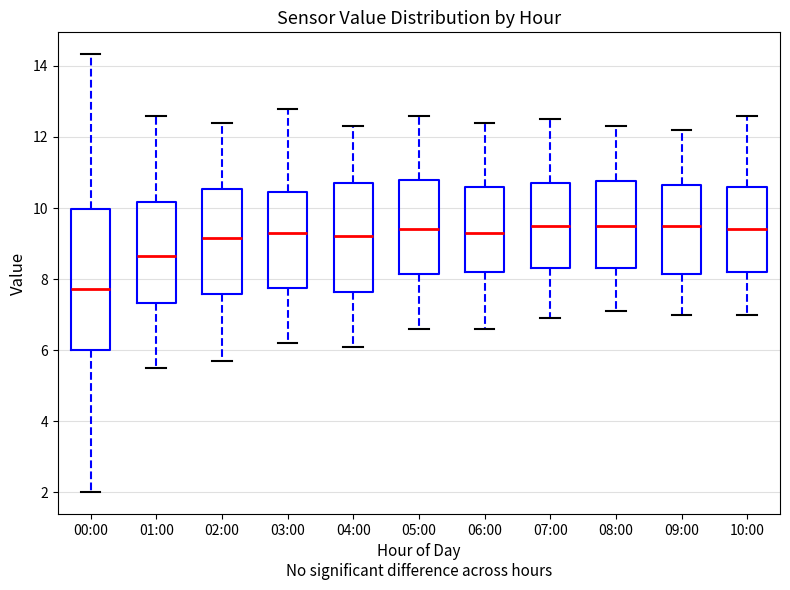

Reading left to right, transcribe this box plot: for each box, give where its median line is, the range the box spans, and where its two whiskers end, as read against the y-axis. The values are not printed on the chart, so give them approximately, as read against the axis.

00:00: median 7.8, box 6.0 to 10.0, whiskers 2.0 to 14.4
01:00: median 8.6, box 7.4 to 10.2, whiskers 5.6 to 12.6
02:00: median 9.2, box 7.6 to 10.6, whiskers 5.8 to 12.4
03:00: median 9.4, box 7.8 to 10.4, whiskers 6.2 to 12.8
04:00: median 9.2, box 7.6 to 10.8, whiskers 6.2 to 12.4
05:00: median 9.4, box 8.2 to 10.8, whiskers 6.6 to 12.6
06:00: median 9.4, box 8.2 to 10.6, whiskers 6.6 to 12.4
07:00: median 9.6, box 8.4 to 10.8, whiskers 7.0 to 12.6
08:00: median 9.6, box 8.4 to 10.8, whiskers 7.2 to 12.4
09:00: median 9.6, box 8.2 to 10.6, whiskers 7.0 to 12.2
10:00: median 9.4, box 8.2 to 10.6, whiskers 7.0 to 12.6